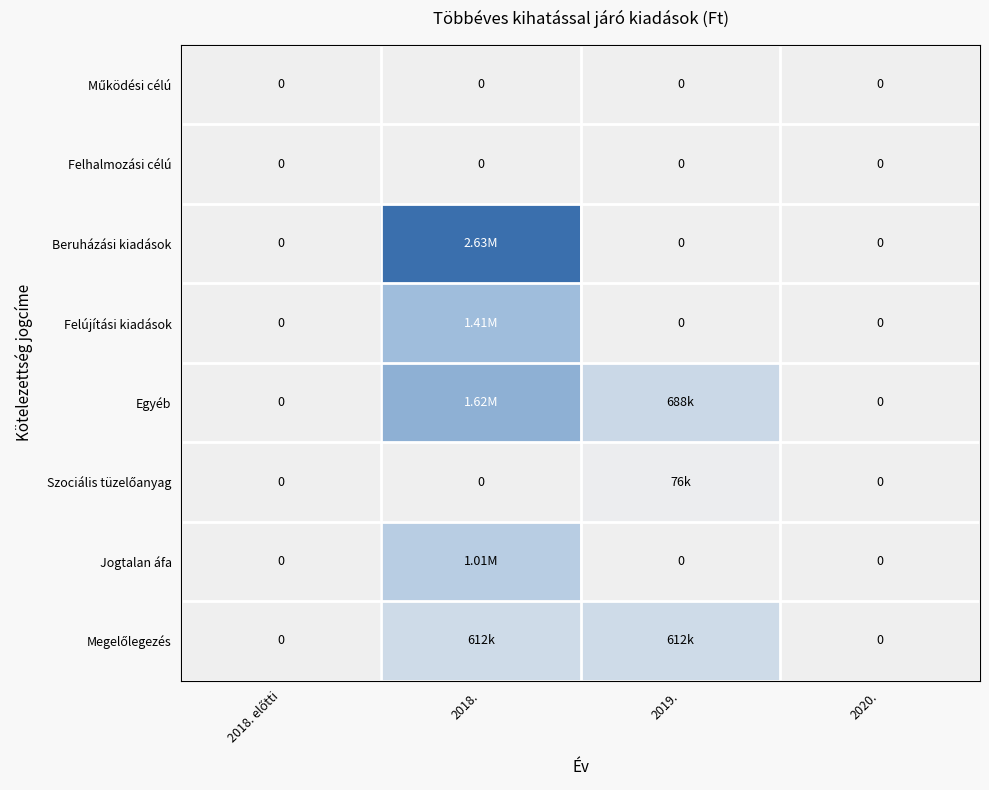

How many values in the Beruházási kiadások series exceed 0?

1